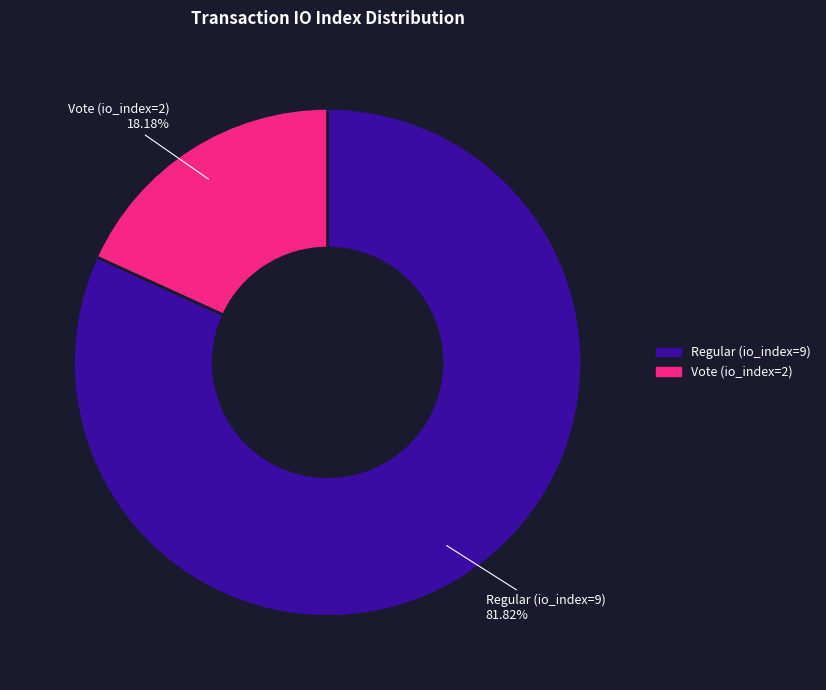

The Vote (io_index=2) slice represents 30% of the pie. True or false?

False